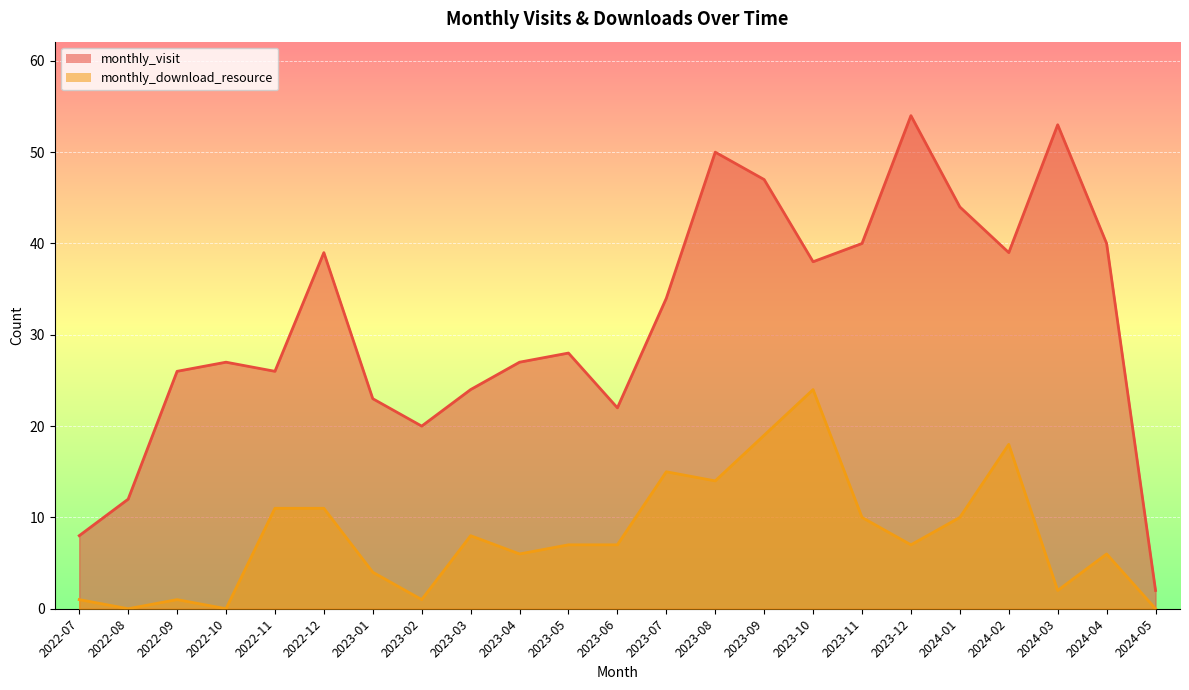

Rank the series by their maximum value, from lowest to highest.

monthly_download_resource, monthly_visit